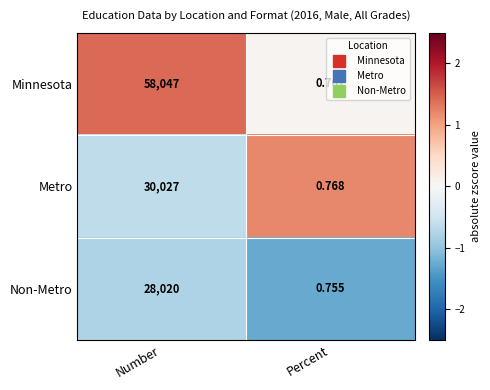

At which label is Minnesota closest to 29023?

Percent